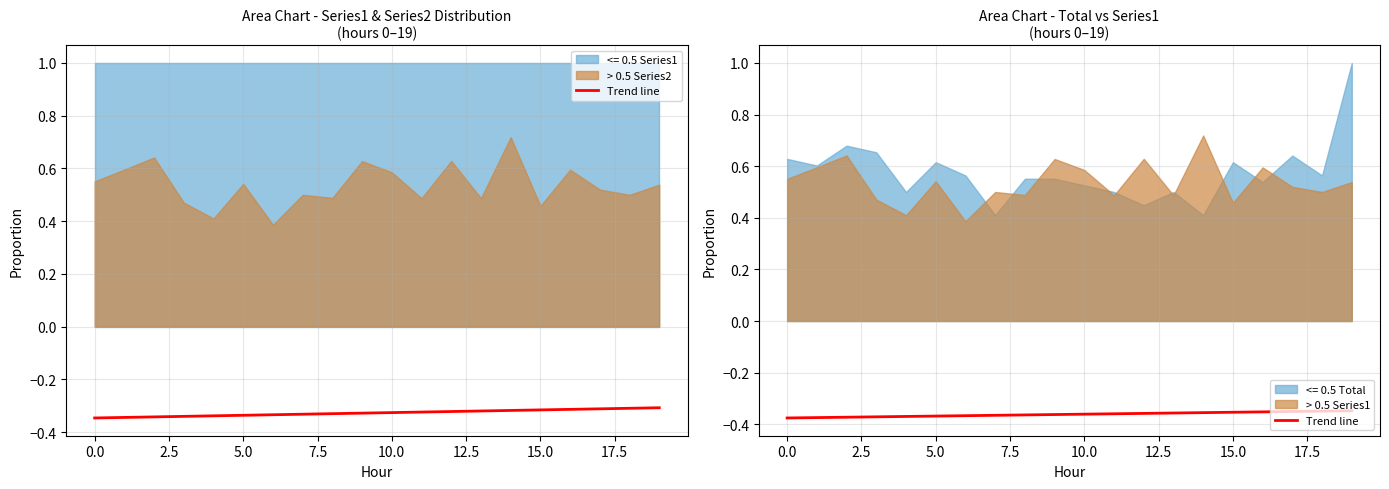

What value does the data have at 17?

-0.4